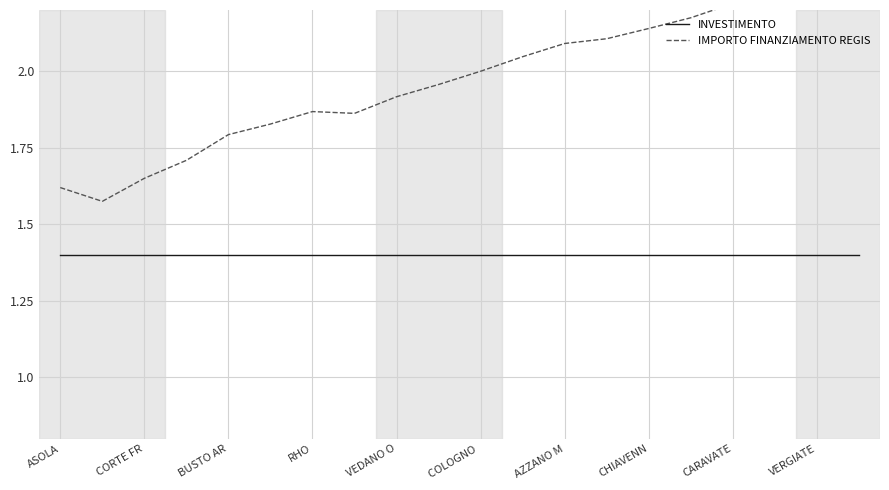

List the series in order of their overall mean, lowest first.

INVESTIMENTO, IMPORTO FINANZIAMENTO REGIS